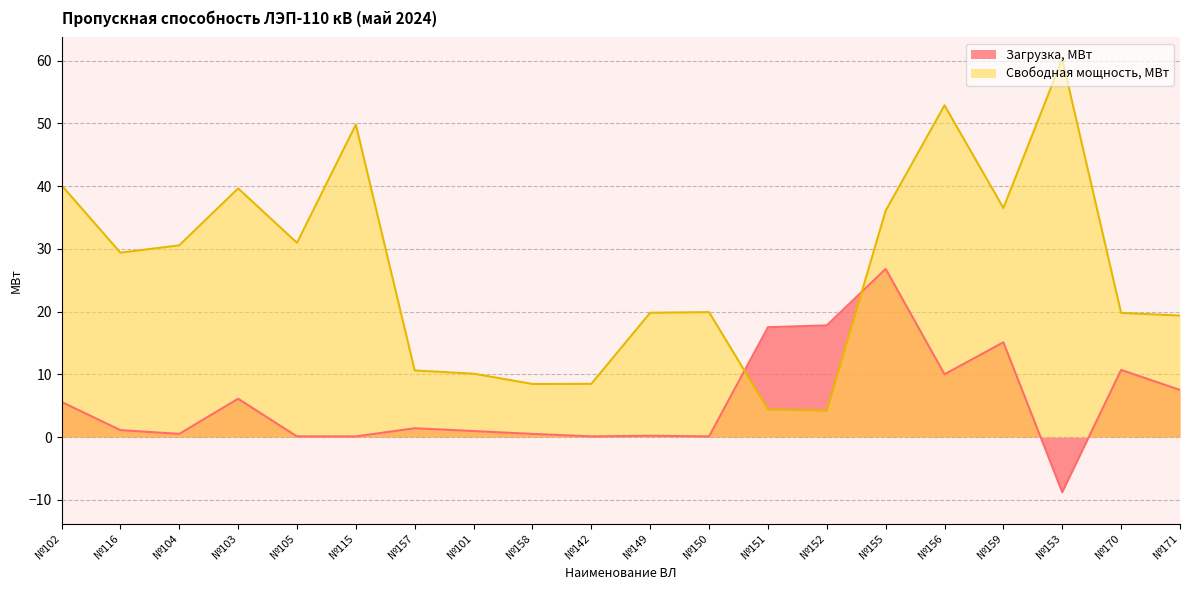

True or false: Свободная мощность, МВт has more than 0 interior local peaks.

True